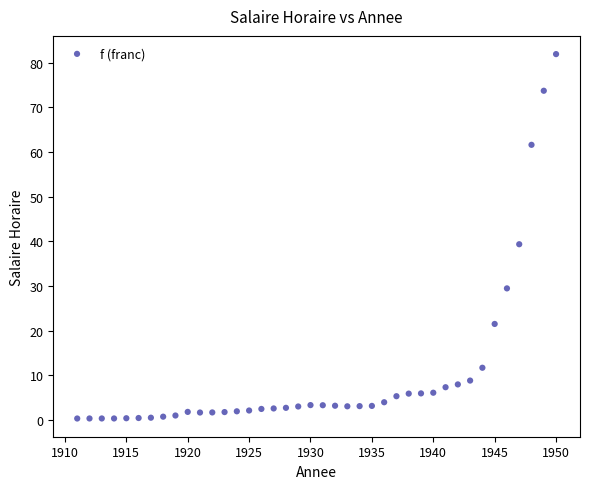

What is the range of X values (max minus min)?

39.0